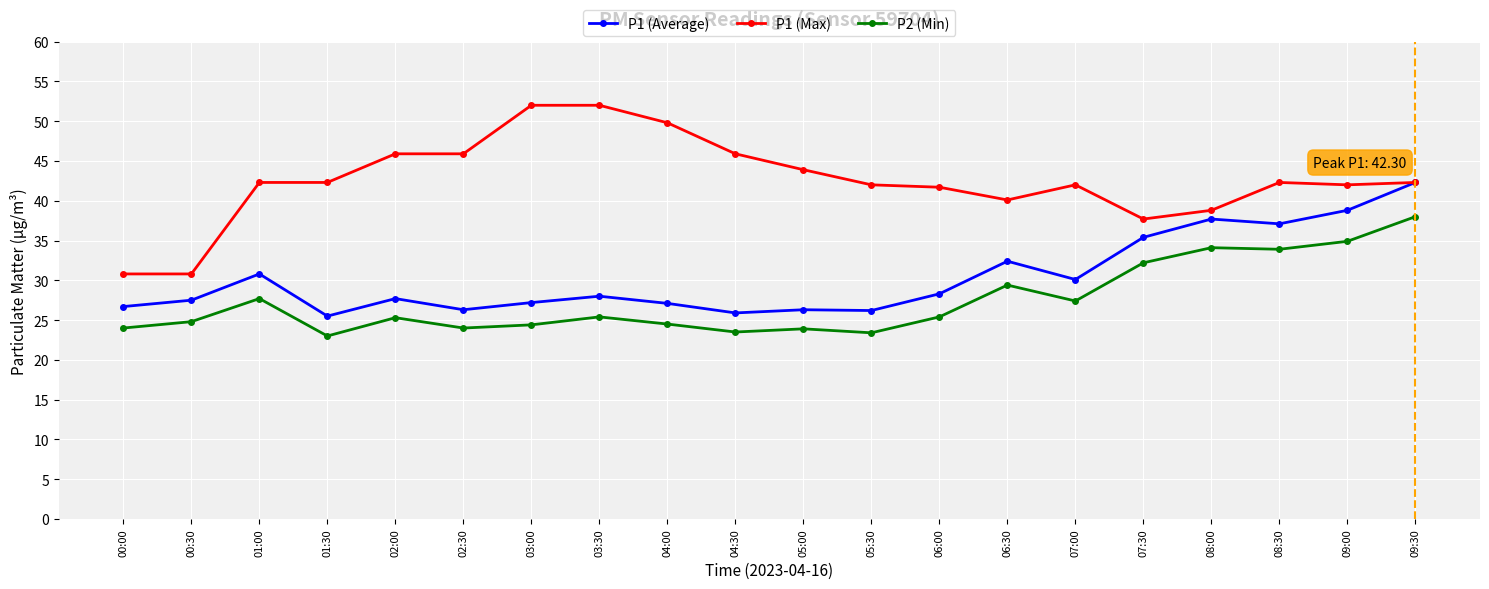

What is the difference between the P1 (Average) values at 06:00 and 05:00?

2.0